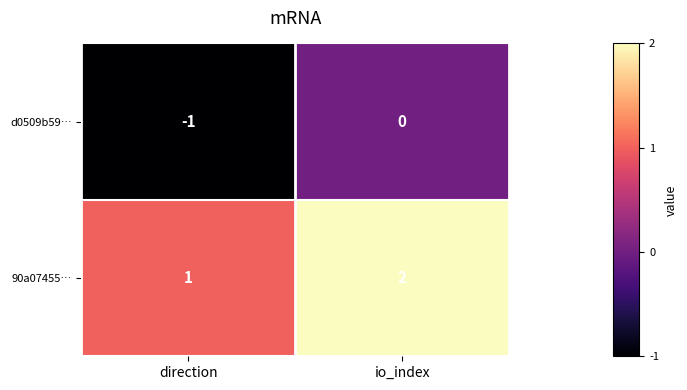

What is the total value across all series at io_index?

2